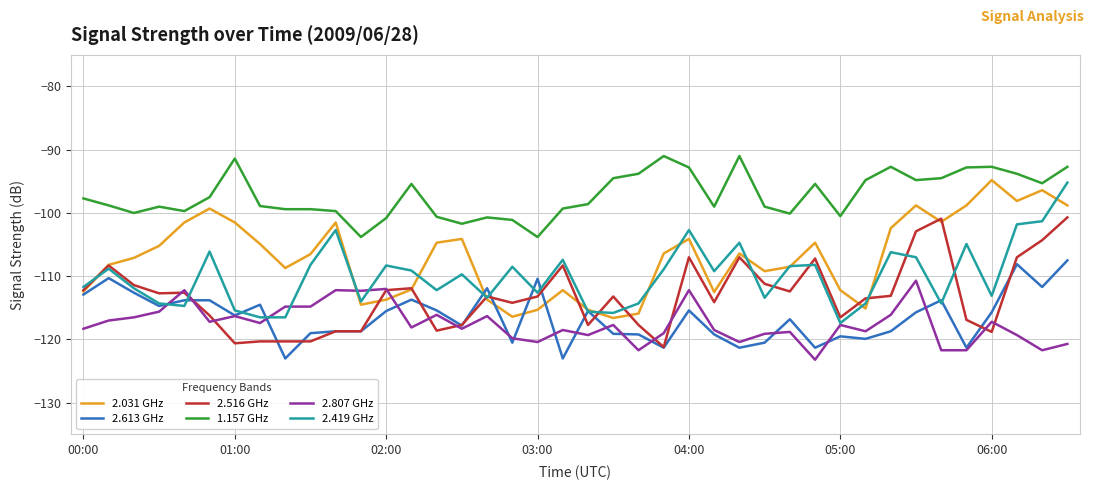

What is the average value of the 2.031 GHz series?

-107.0